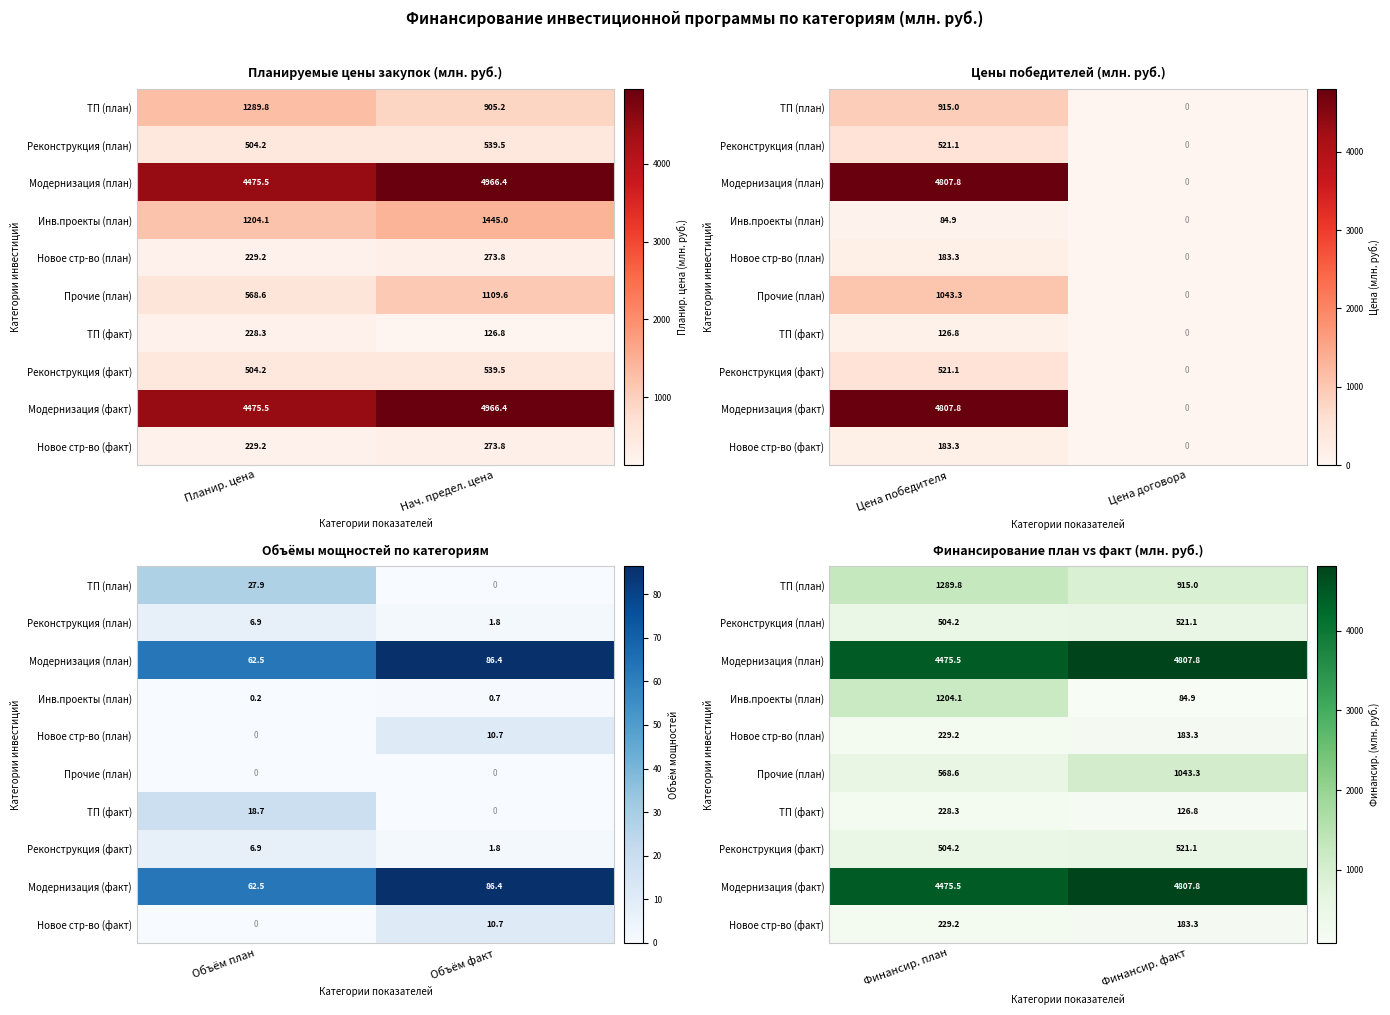

How many categories are shown in the chart?

2